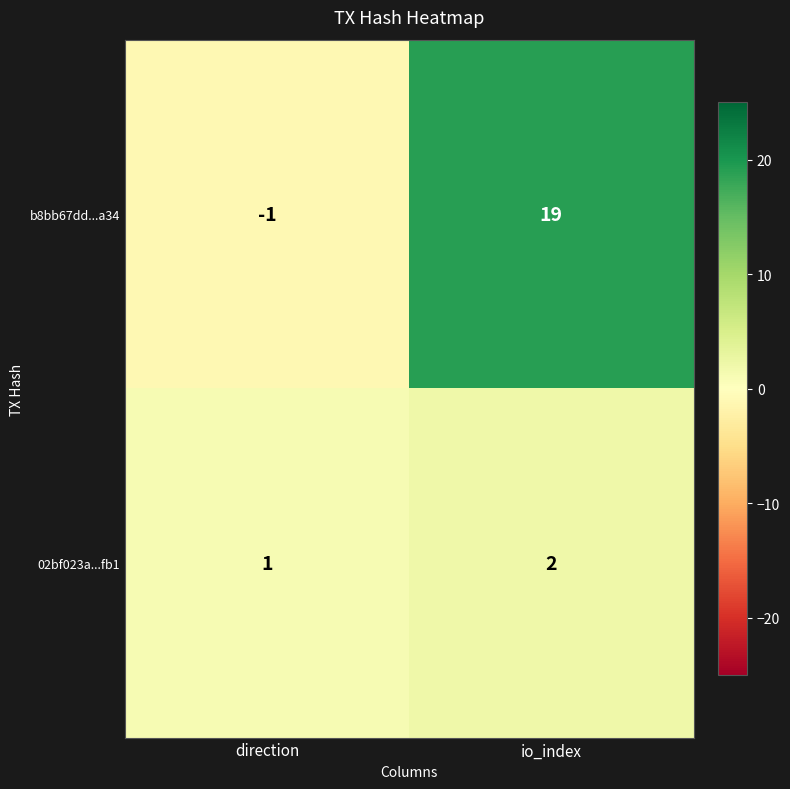

At which category is the sum across all series the highest?

io_index